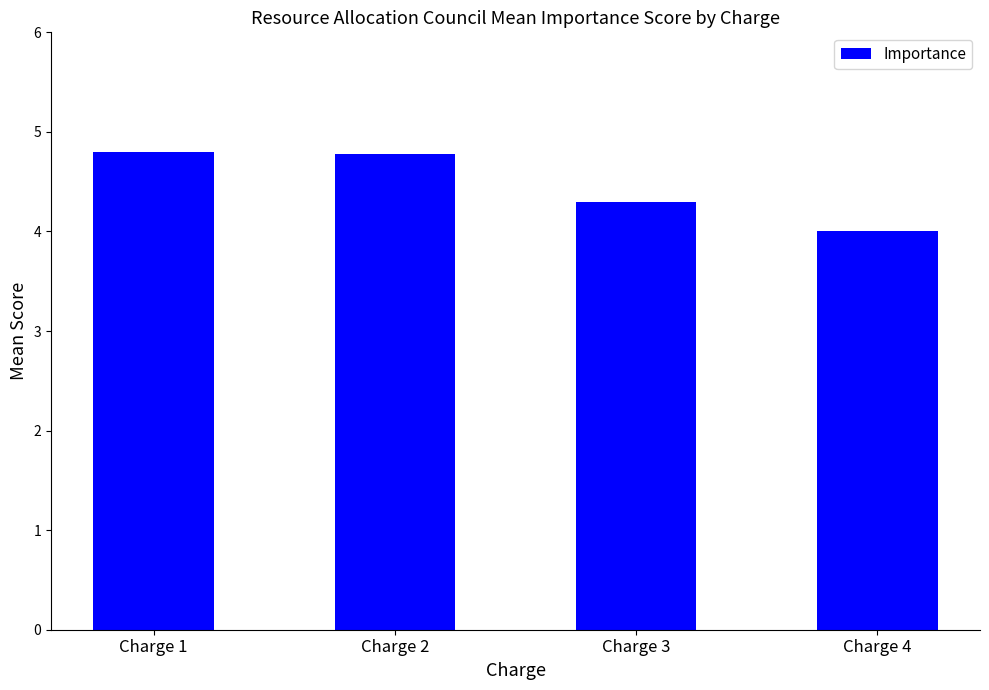

The value at Charge 3 is 2.2. True or false?

False